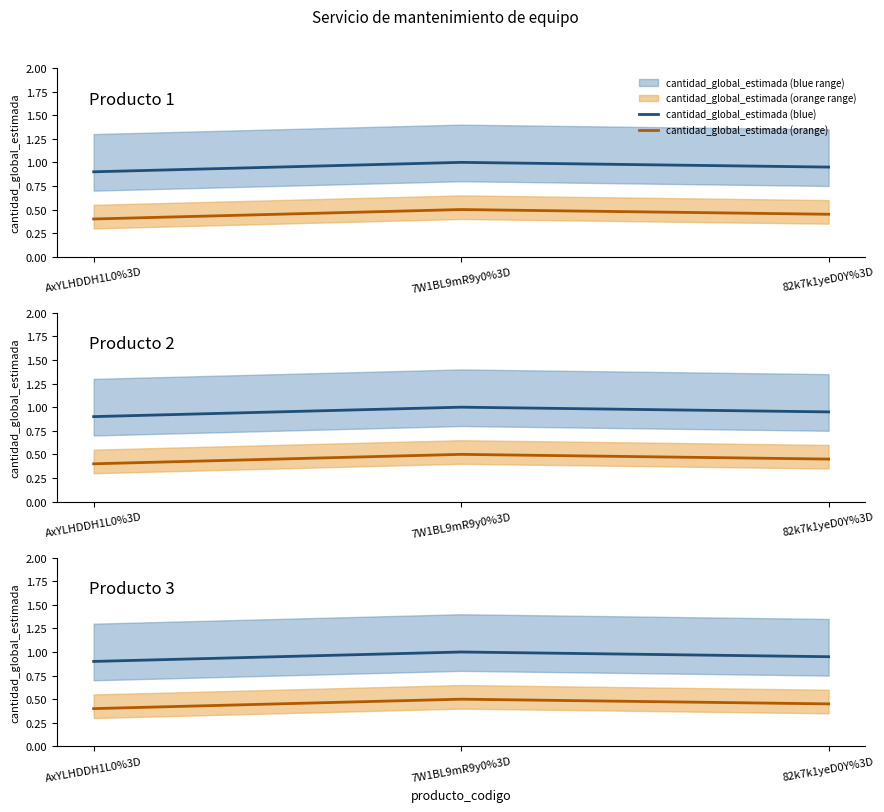

Which series has the widest spread of values?

cantidad_global_estimada (blue)